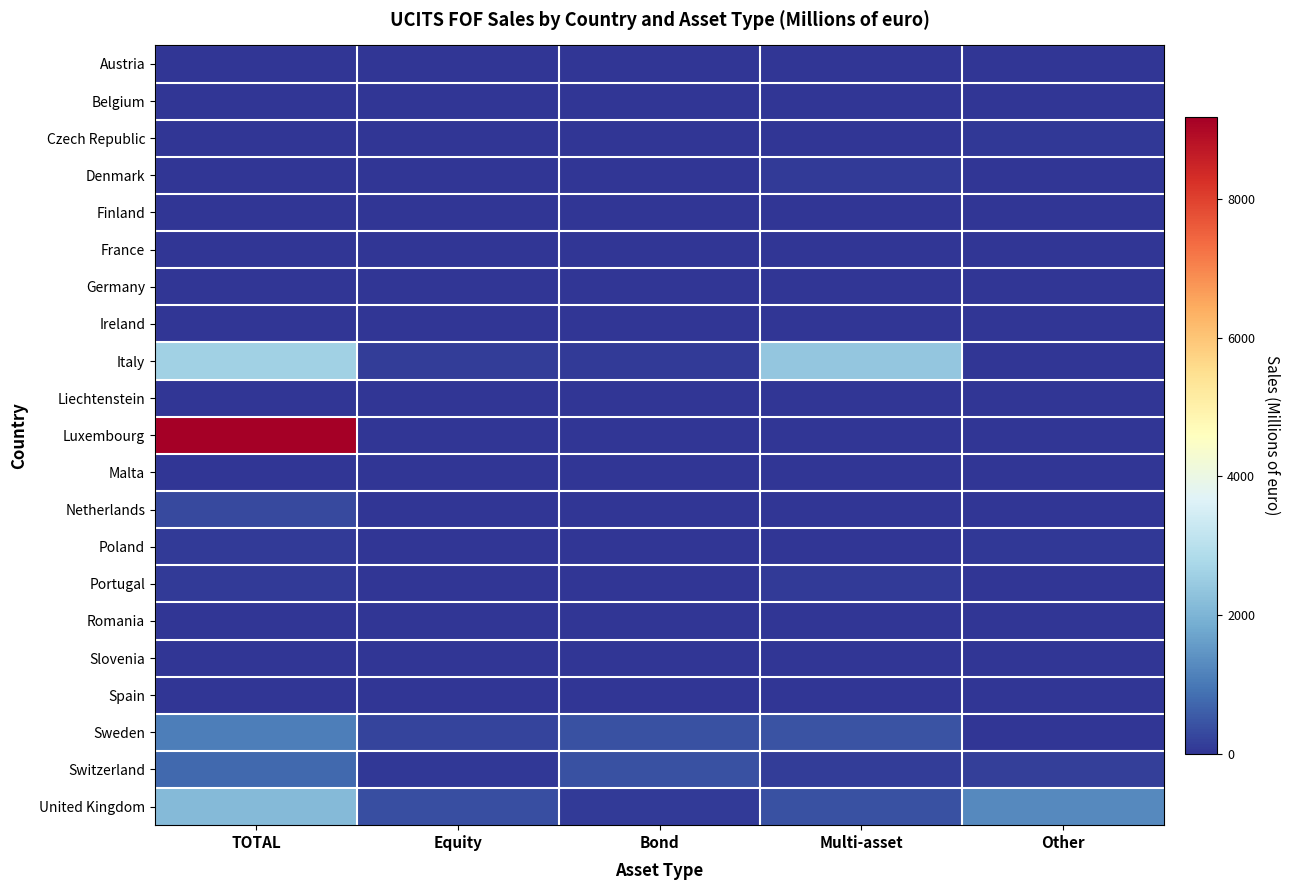

Reading left to right, extract all data points from this chart.

Austria: TOTAL=0.0	Equity=0.0	Bond=0.0	Multi-asset=0.0	Other=0.0
Belgium: TOTAL=0.0	Equity=0.0	Bond=0.0	Multi-asset=0.0	Other=0.0
Czech Republic: TOTAL=0.0	Equity=0.0	Bond=0.0	Multi-asset=0.0	Other=50.6
Denmark: TOTAL=0.0	Equity=0.8	Bond=1.8	Multi-asset=74.9	Other=0.0
Finland: TOTAL=0.0	Equity=0.0	Bond=0.0	Multi-asset=0.0	Other=0.0
France: TOTAL=0.0	Equity=0.0	Bond=0.0	Multi-asset=0.0	Other=0.0
Germany: TOTAL=0.0	Equity=0.0	Bond=0.0	Multi-asset=0.0	Other=0.0
Ireland: TOTAL=0.0	Equity=0.0	Bond=0.0	Multi-asset=0.0	Other=0.0
Italy: TOTAL=2599.8	Equity=119.8	Bond=96.9	Multi-asset=2383.1	Other=0.0
Liechtenstein: TOTAL=9.7	Equity=0.0	Bond=2.0	Multi-asset=0.0	Other=7.8
Luxembourg: TOTAL=9186.0	Equity=0.0	Bond=0.0	Multi-asset=0.0	Other=0.0
Malta: TOTAL=0.1	Equity=0.0	Bond=0.0	Multi-asset=0.0	Other=0.1
Netherlands: TOTAL=295.0	Equity=0.0	Bond=0.0	Multi-asset=0.0	Other=0.0
Poland: TOTAL=76.7	Equity=11.8	Bond=2.1	Multi-asset=6.0	Other=56.8
Portugal: TOTAL=80.0	Equity=0.0	Bond=0.0	Multi-asset=80.0	Other=0.0
Romania: TOTAL=0.0	Equity=0.0	Bond=0.0	Multi-asset=0.0	Other=0.0
Slovenia: TOTAL=4.5	Equity=4.4	Bond=0.0	Multi-asset=0.1	Other=0.0
Spain: TOTAL=0.0	Equity=0.0	Bond=0.0	Multi-asset=0.0	Other=0.0
Sweden: TOTAL=1090.3	Equity=225.4	Bond=403.0	Multi-asset=461.8	Other=0.0
Switzerland: TOTAL=771.1	Equity=53.5	Bond=428.0	Multi-asset=137.9	Other=151.7
United Kingdom: TOTAL=2123.2	Equity=372.4	Bond=85.7	Multi-asset=407.4	Other=1257.8